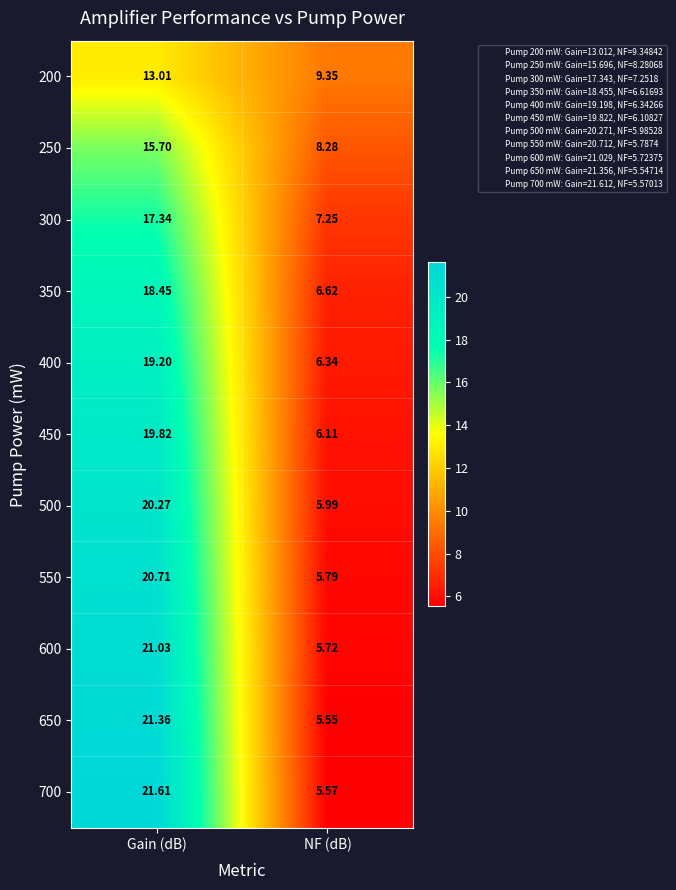

Which category has the highest value in the 300 series?

Gain (dB)